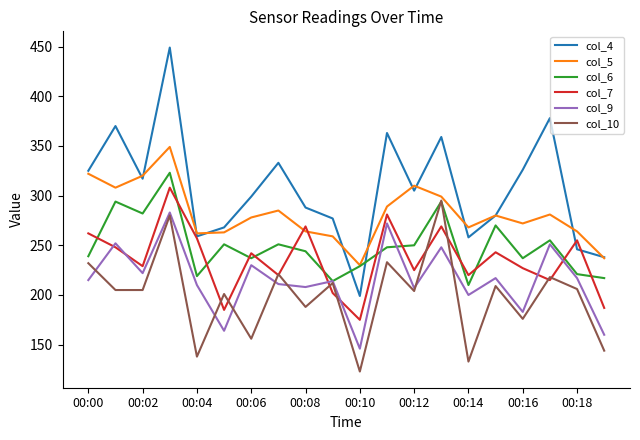

Which series has the largest range (max minus min)?

col_4